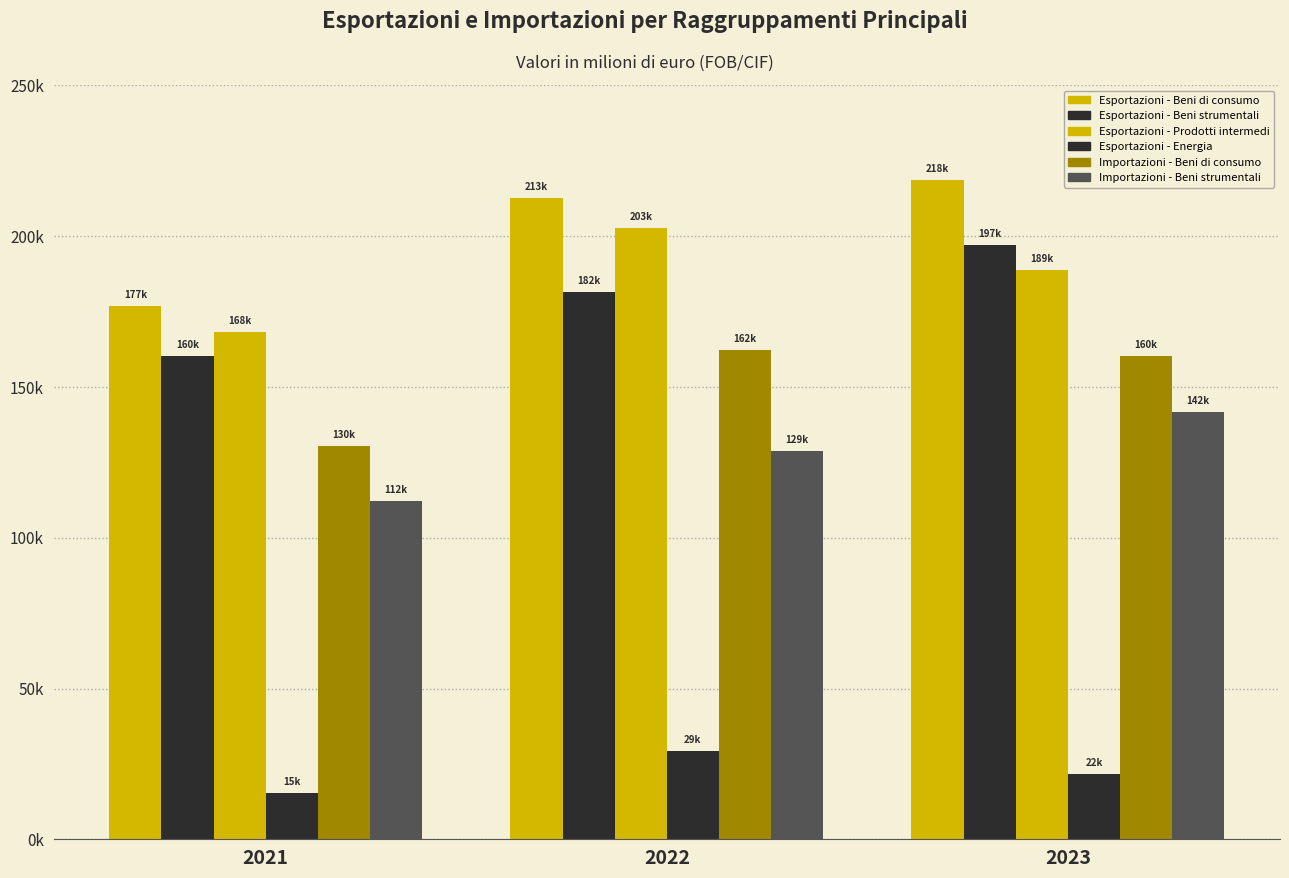

What is the spread (max minus min) of values at 2023?

196911.9